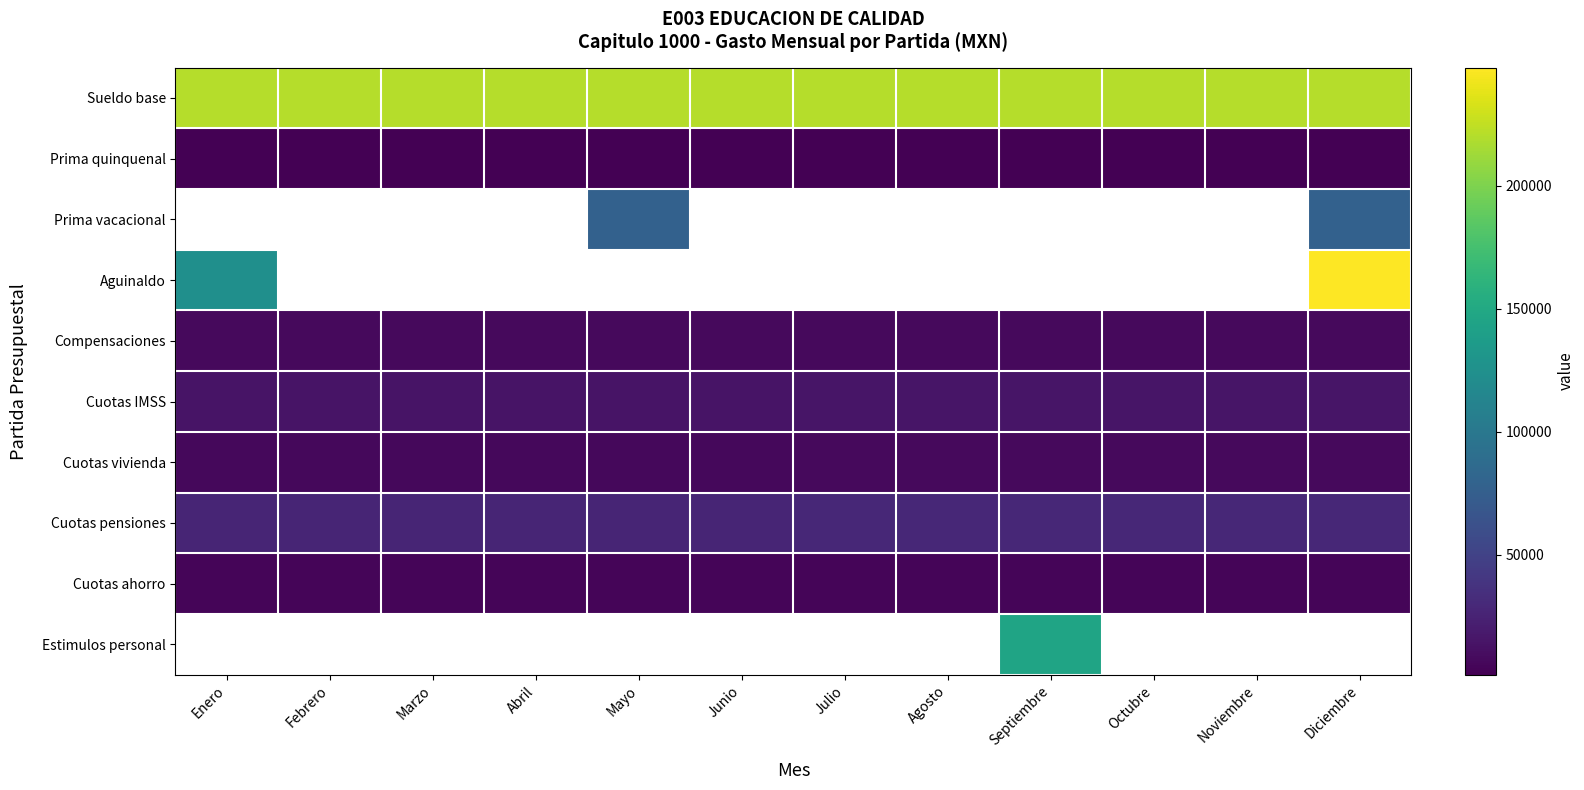

What is the approximate value of Aguinaldo at Enero?

124000.0